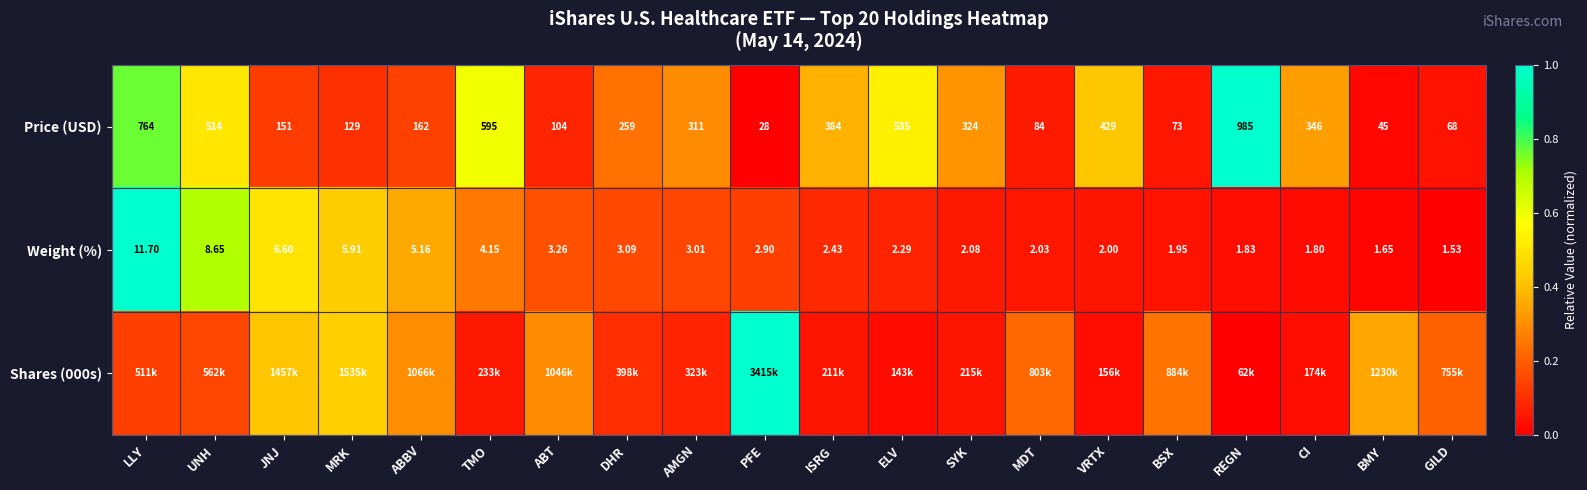

List the labels in order of Price (USD) value, largest first.

REGN, LLY, TMO, ELV, UNH, VRTX, ISRG, CI, SYK, AMGN, DHR, ABBV, JNJ, MRK, ABT, MDT, BSX, GILD, BMY, PFE